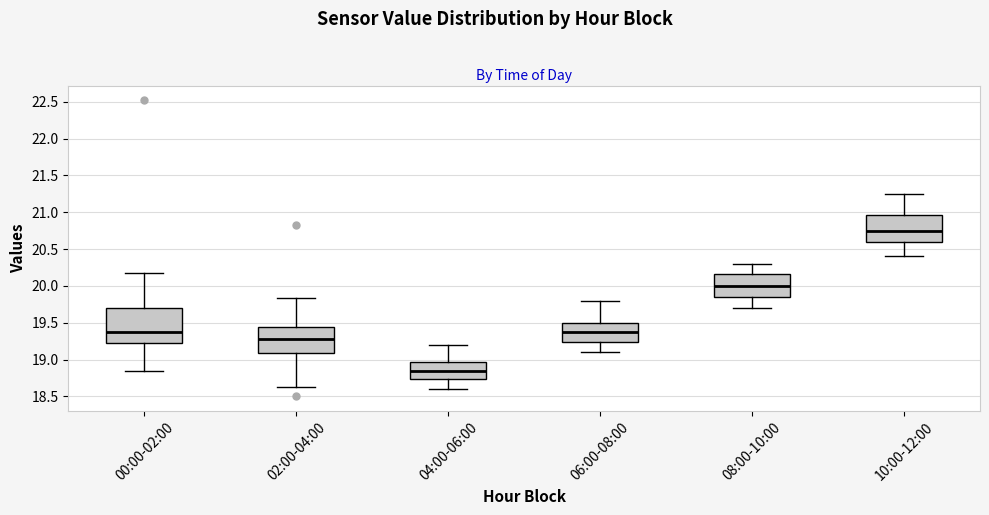

Which box is the tallest, from its lower edge to its upper edge?

00:00-02:00